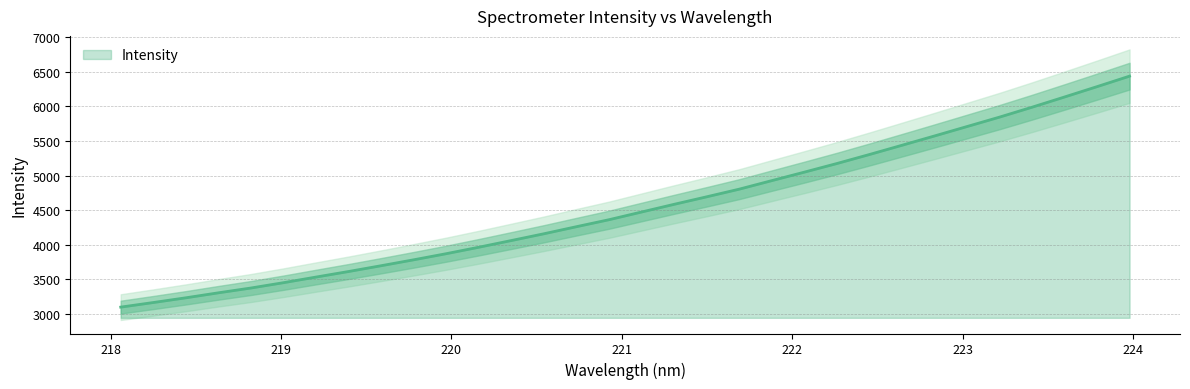

How many lines are shown in the chart?

1